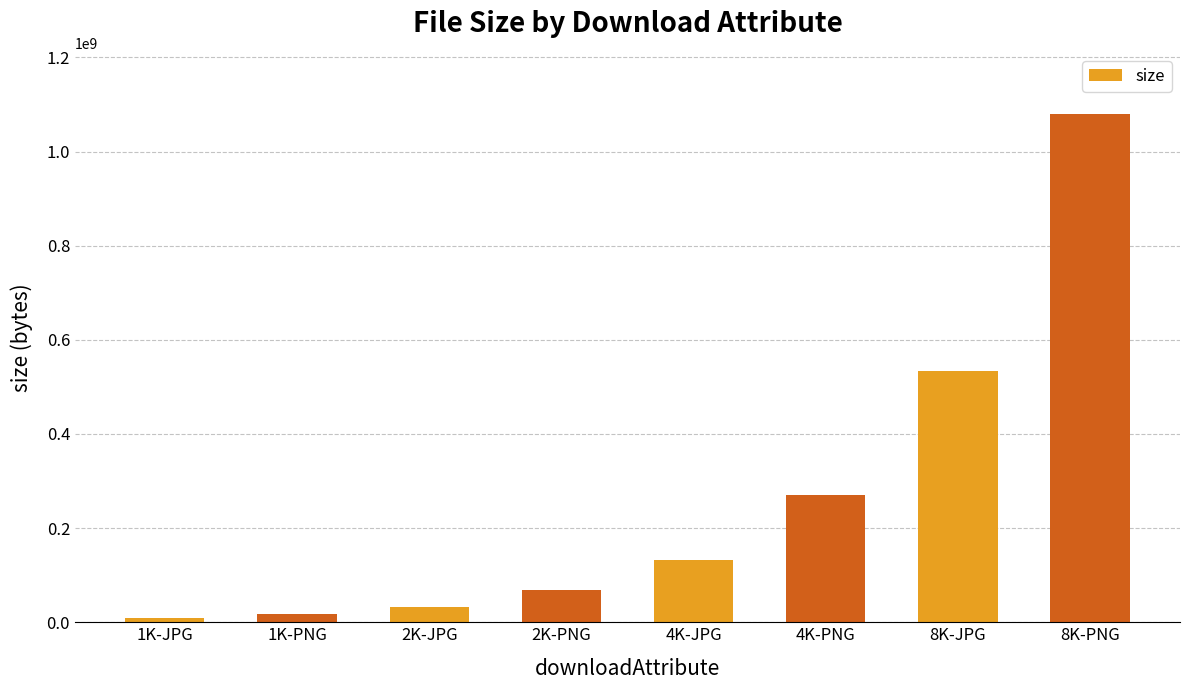

What is the change in value from 2K-PNG to 8K-JPG?

+465428134